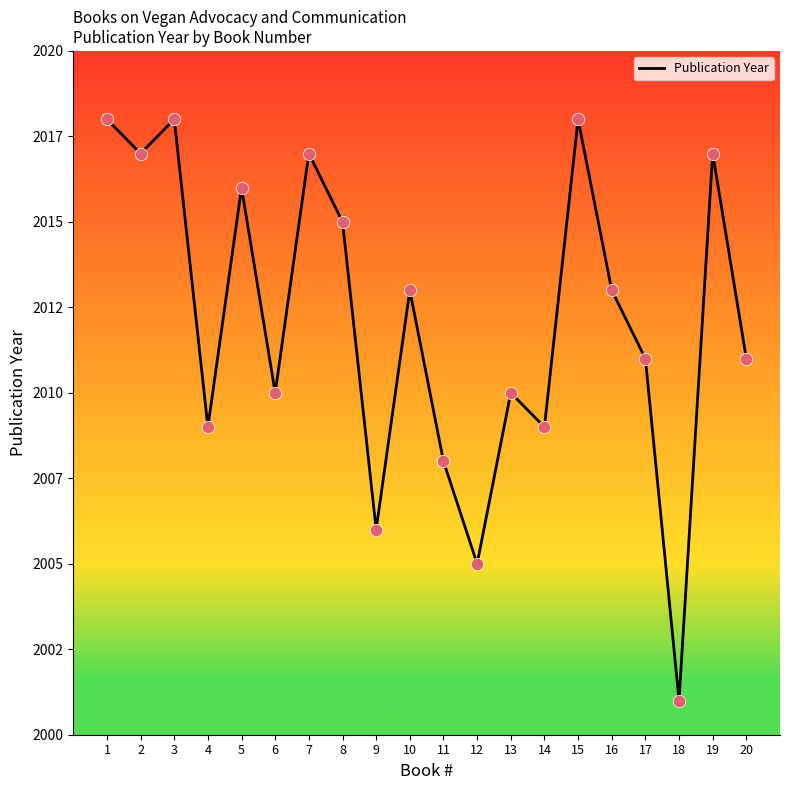

Does the chart have visible grid lines?

No